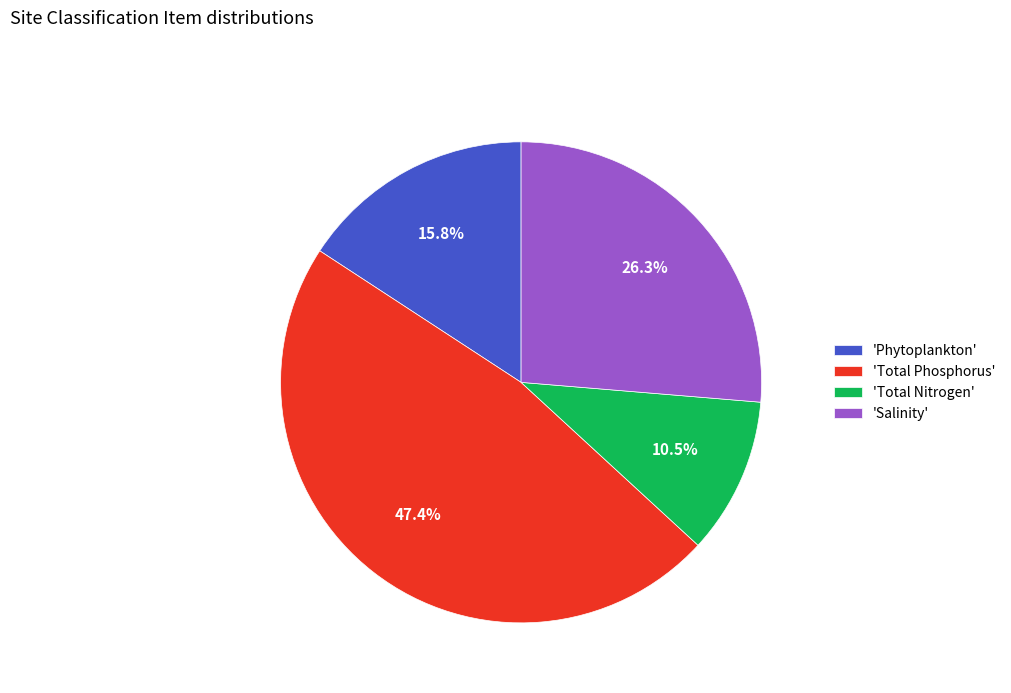

To the nearest percent, what is the difference between the largest and smallest slice percentages?

37%